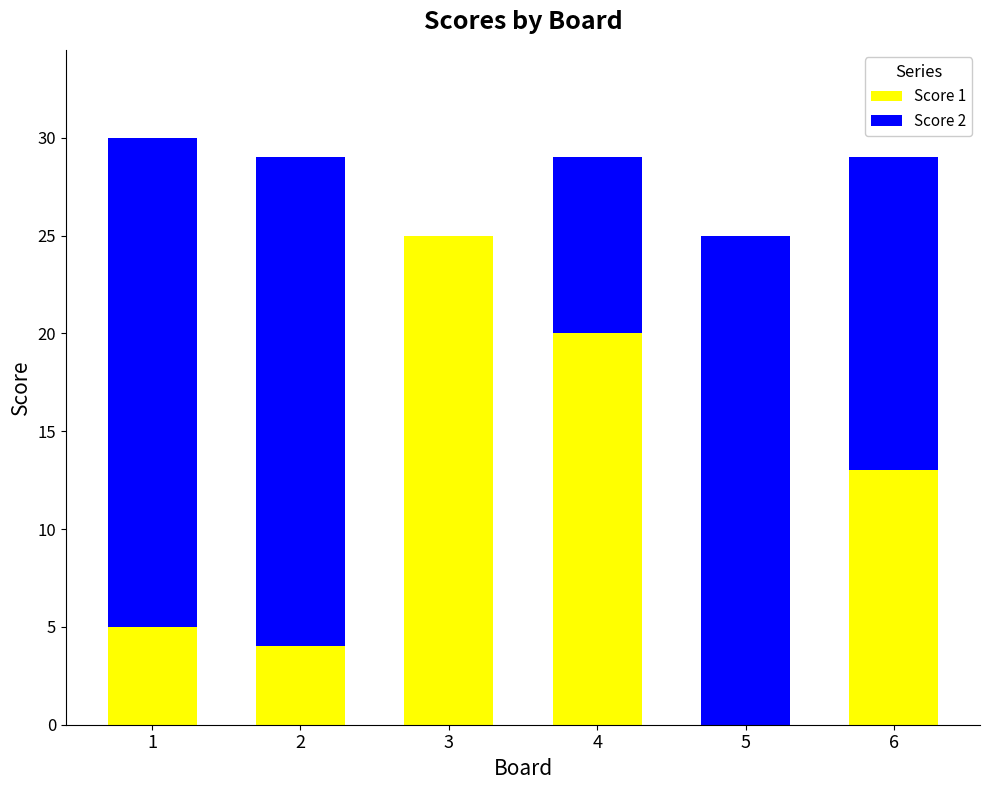

What is the total value across all series at 6?

29